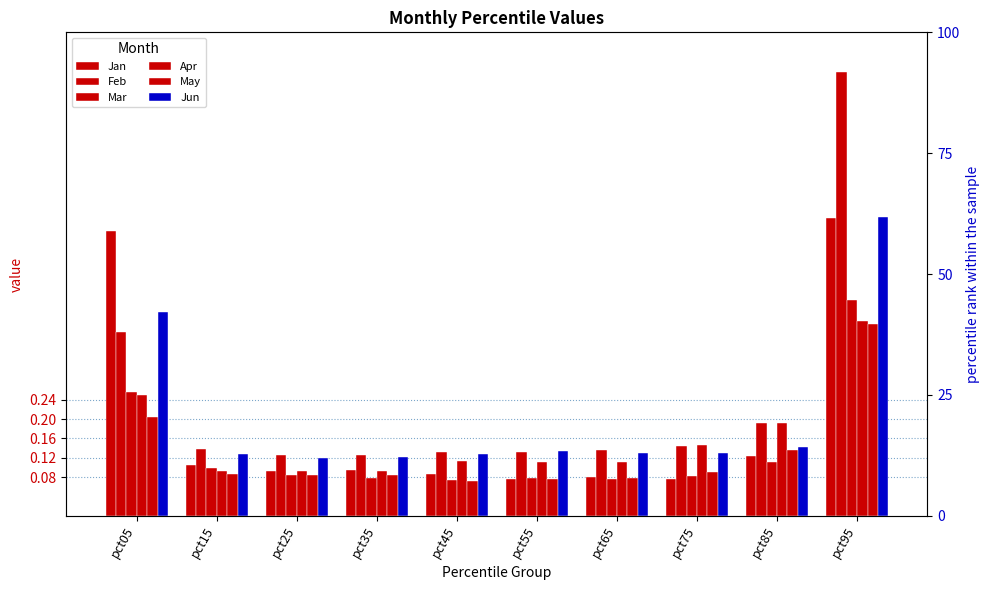

Count the Apr values in the range 0 to 1.

10